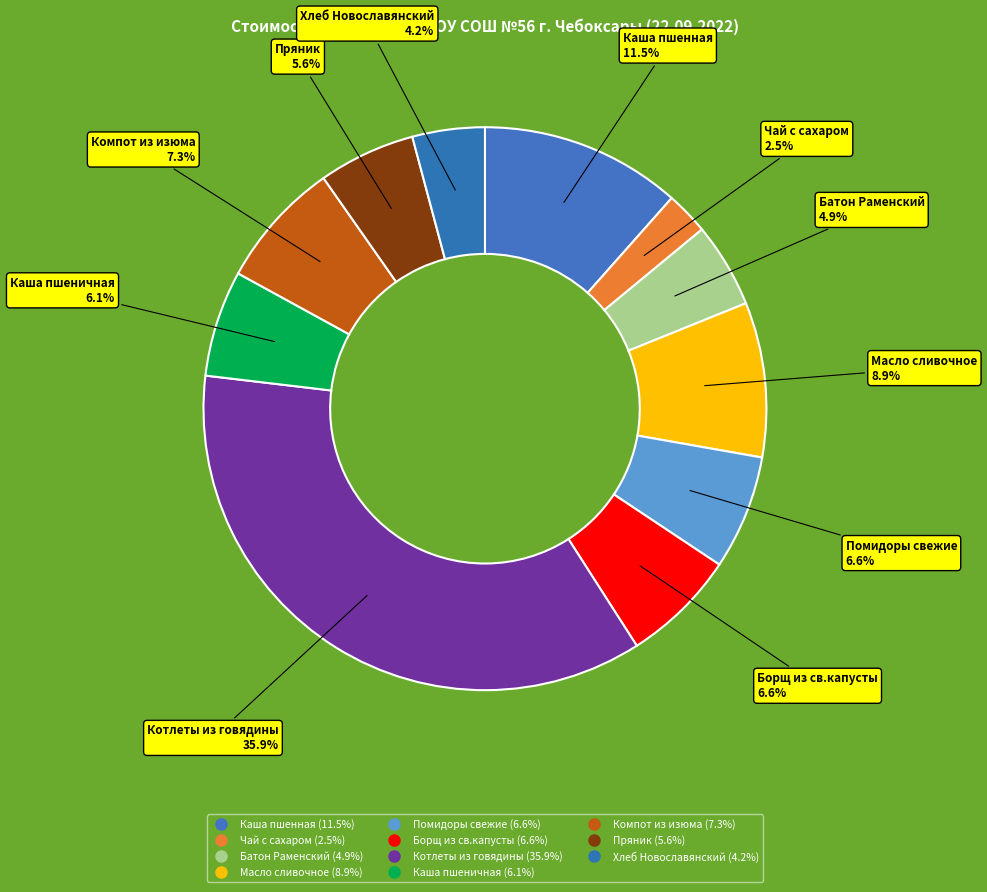

How many slices are in this pie chart?

11